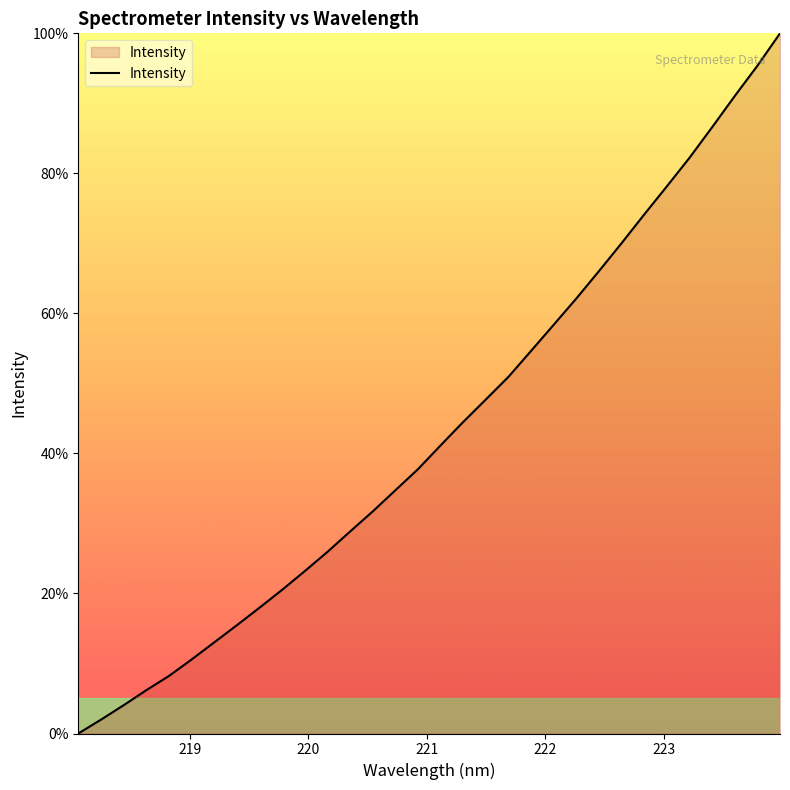

Count the number of categories in the chart.

32